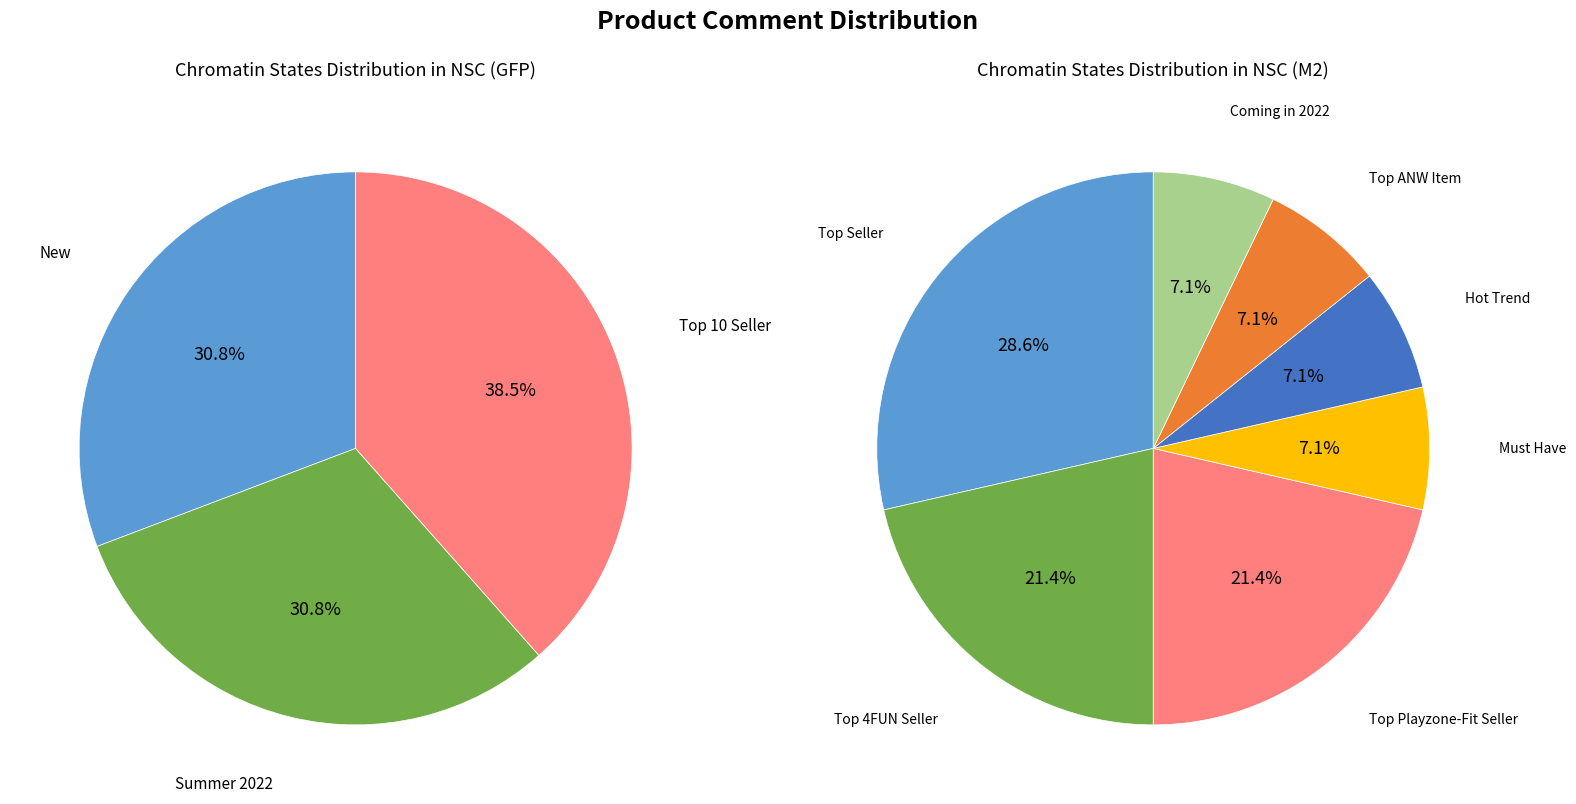

Rank the categories by value from highest to lowest.

Top 10 Seller, New, Summer 2022, Top Seller, Top 4FUN Seller, Top Playzone-Fit Seller, Coming in 2022, Hot Trend, Must Have, Top ANW Item